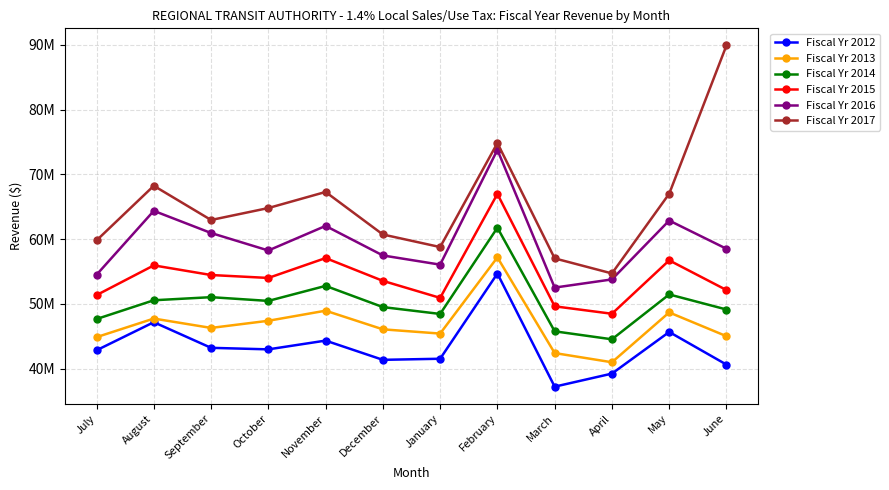

True or false: Fiscal Yr 2017 and Fiscal Yr 2012 cross at least once.

False